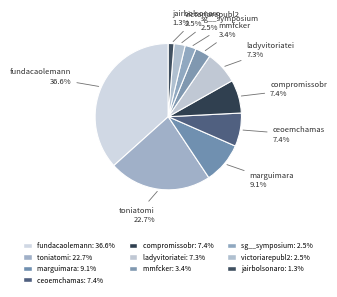

Which slice is the smallest?

jairbolsonaro